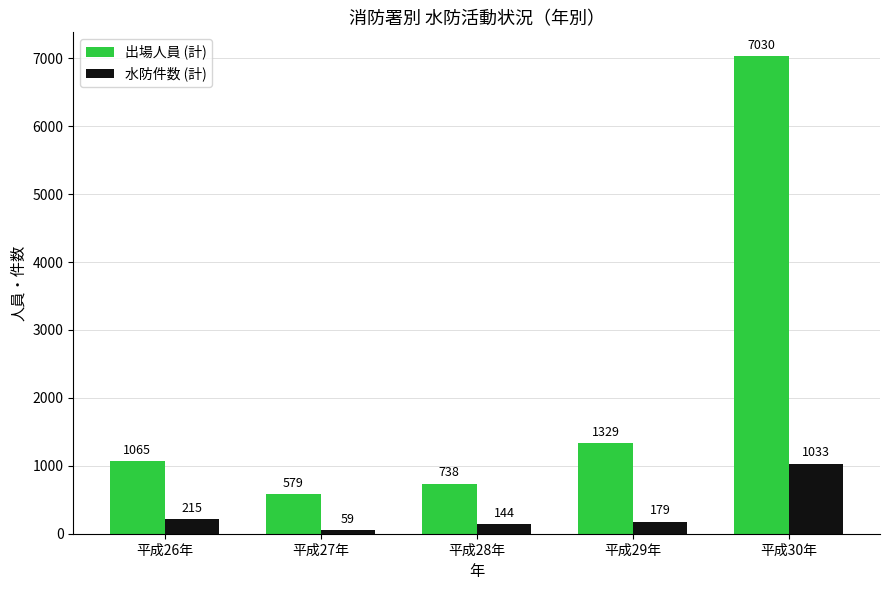

List the series in order of their peak value, lowest first.

水防件数 (計), 出場人員 (計)